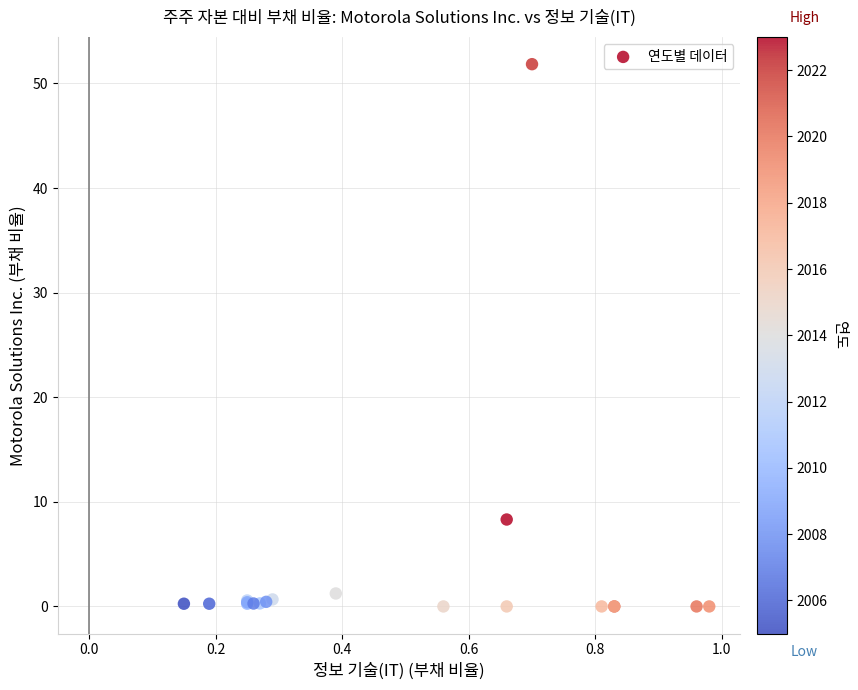

What Y value in the scatter plot is closest to 25?

8.3